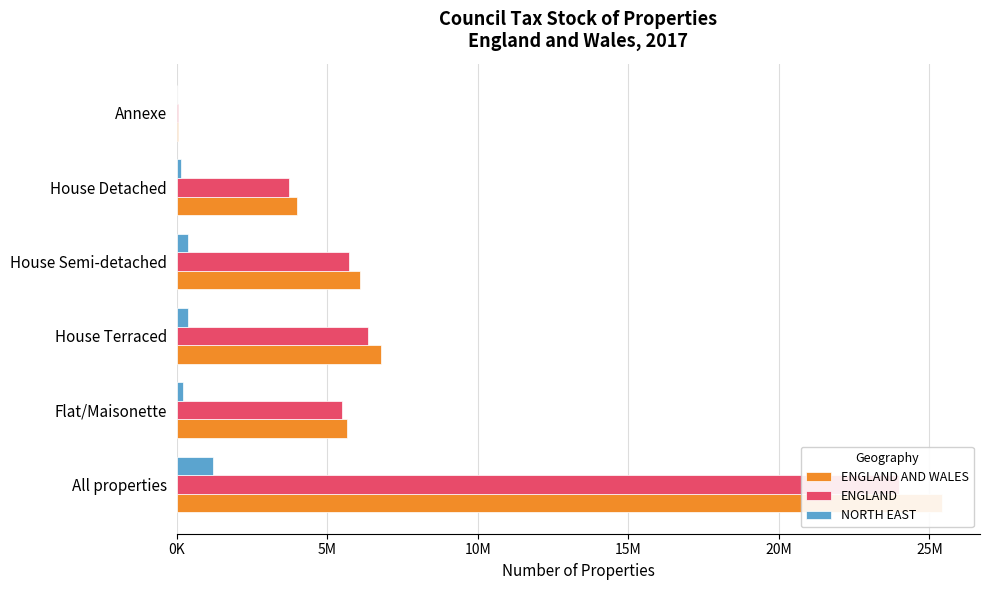

What is the difference between the NORTH EAST values at Flat/Maisonette and Annexe?

199100